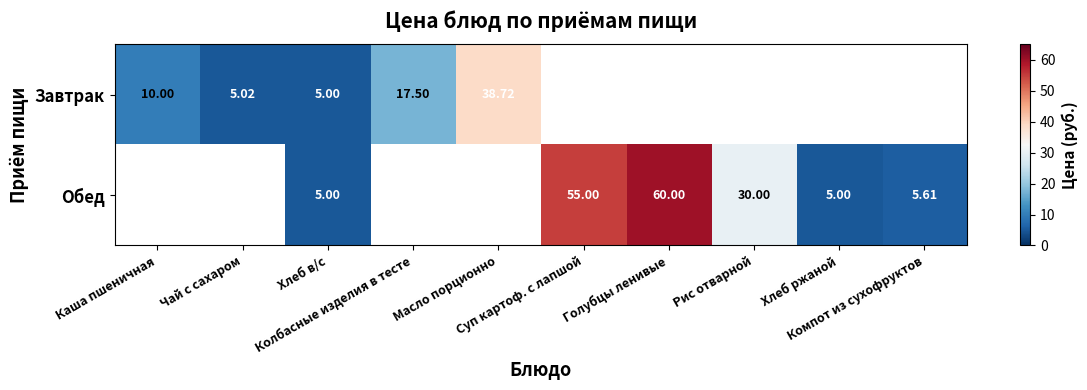

Which category has the highest value across all series?

Голубцы ленивые